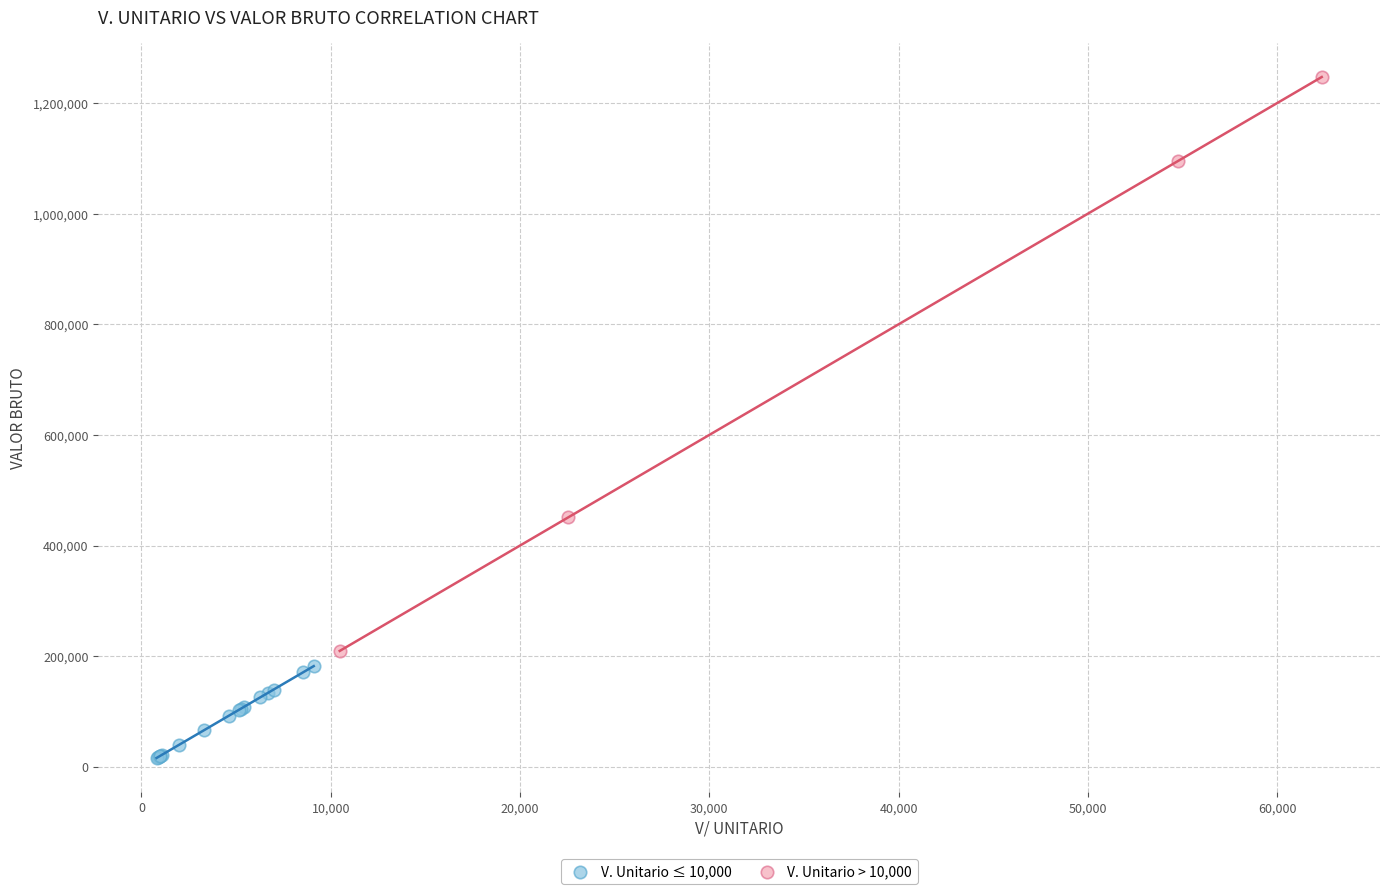

Which series contains the lowest Y value?

V. Unitario ≤ 10,000